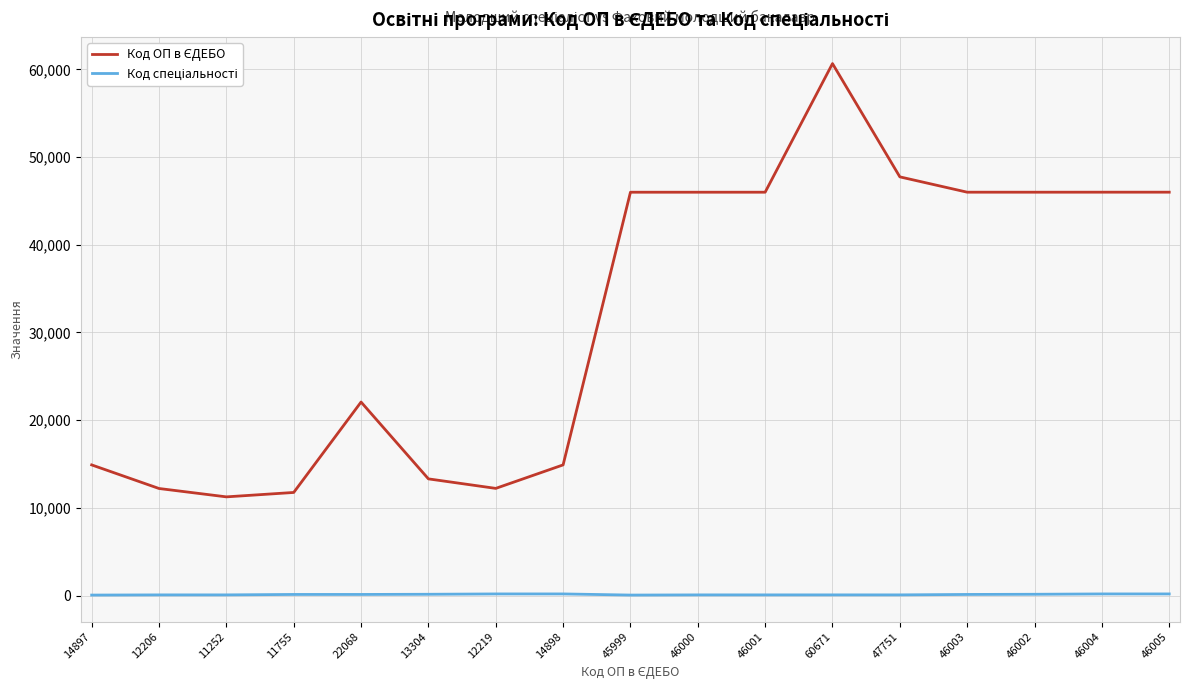

Reading left to right, extract all data points from this chart.

Код ОП в ЄДЕБО: 14897=14897	12206=12206	11252=11252	11755=11755	22068=22068	13304=13304	12219=12219	14898=14898	45999=45999	46000=46000	46001=46001	60671=60671	47751=47751	46003=46003	46002=46002	46004=46004	46005=46005
Код спеціальності: 14897=51	12206=71	11252=72	11755=122	22068=122	13304=142	12219=181	14898=181	45999=51	46000=71	46001=72	60671=72	47751=73	46003=122	46002=142	46004=181	46005=181